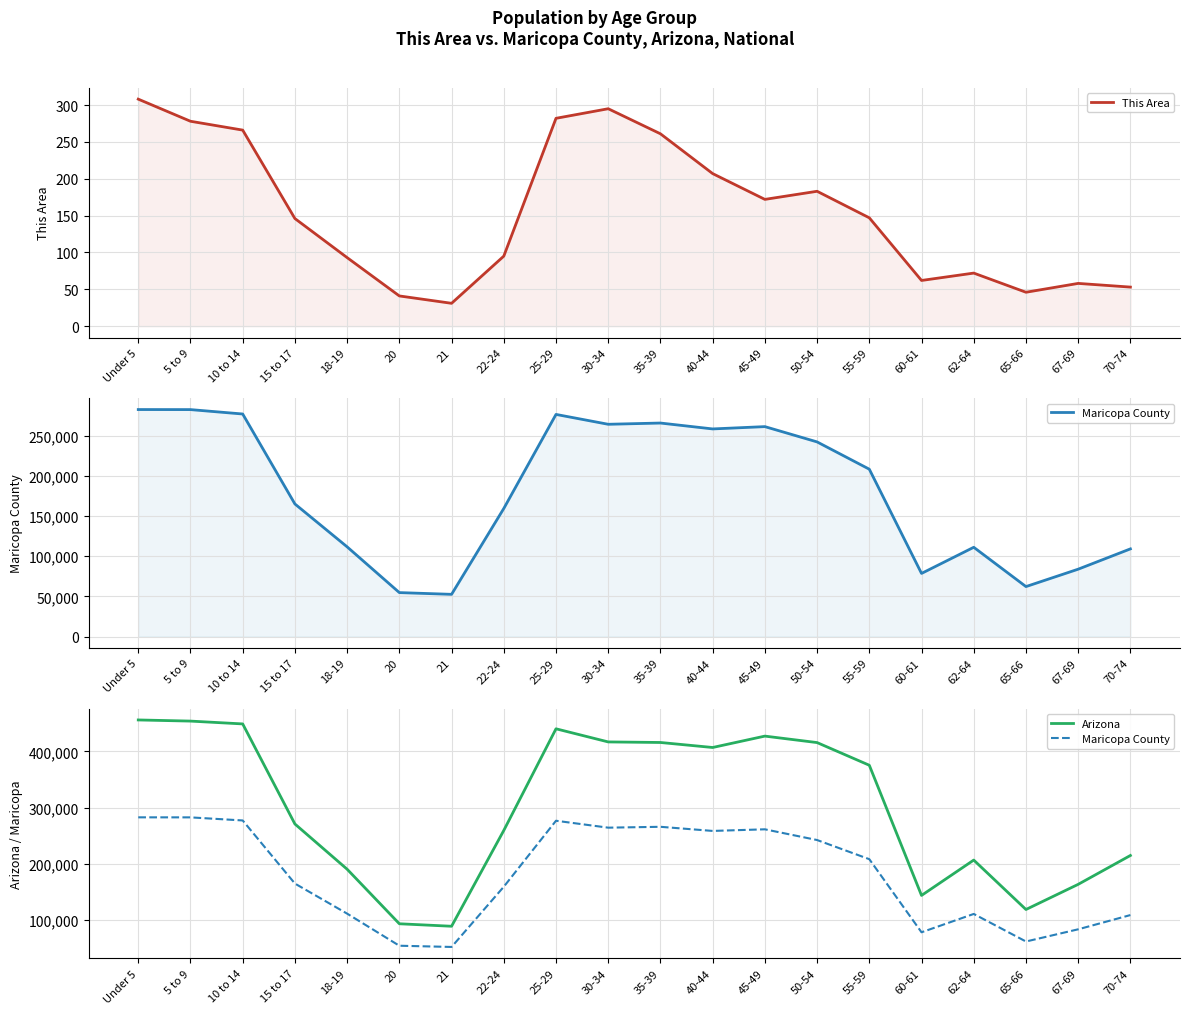

Rank the series by their average value, from highest to lowest.

Arizona, Maricopa County, This Area